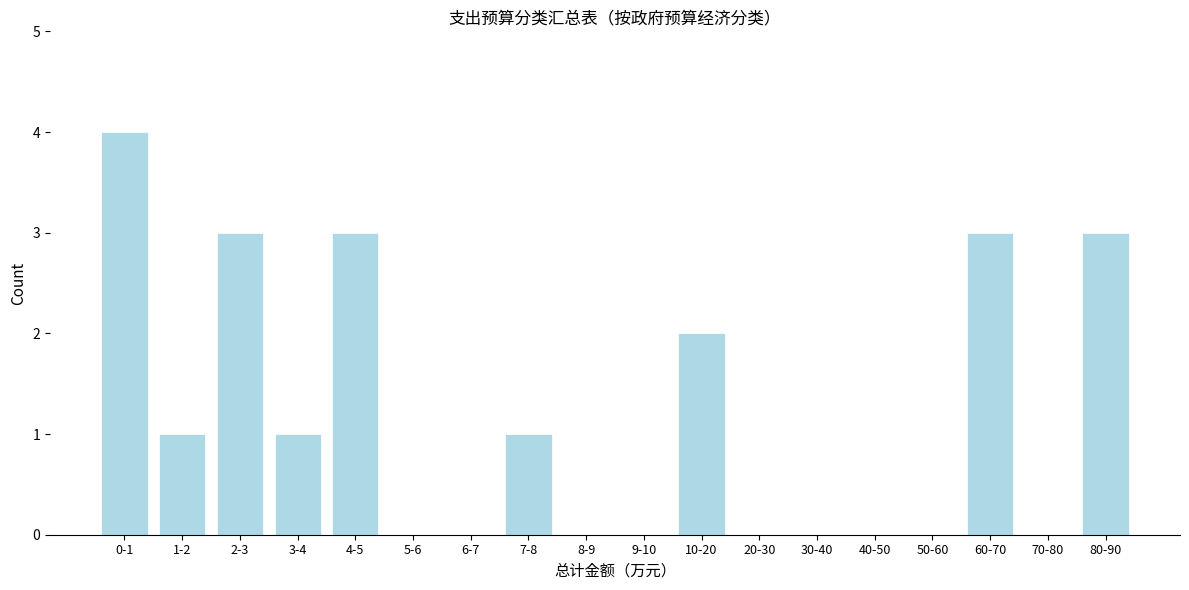

Reading left to right, transcribe all the data shown in this chart.

0-1=4	1-2=1	2-3=3	3-4=1	4-5=3	5-6=0	6-7=0	7-8=1	8-9=0	9-10=0	10-20=2	20-30=0	30-40=0	40-50=0	50-60=0	60-70=3	70-80=0	80-90=3